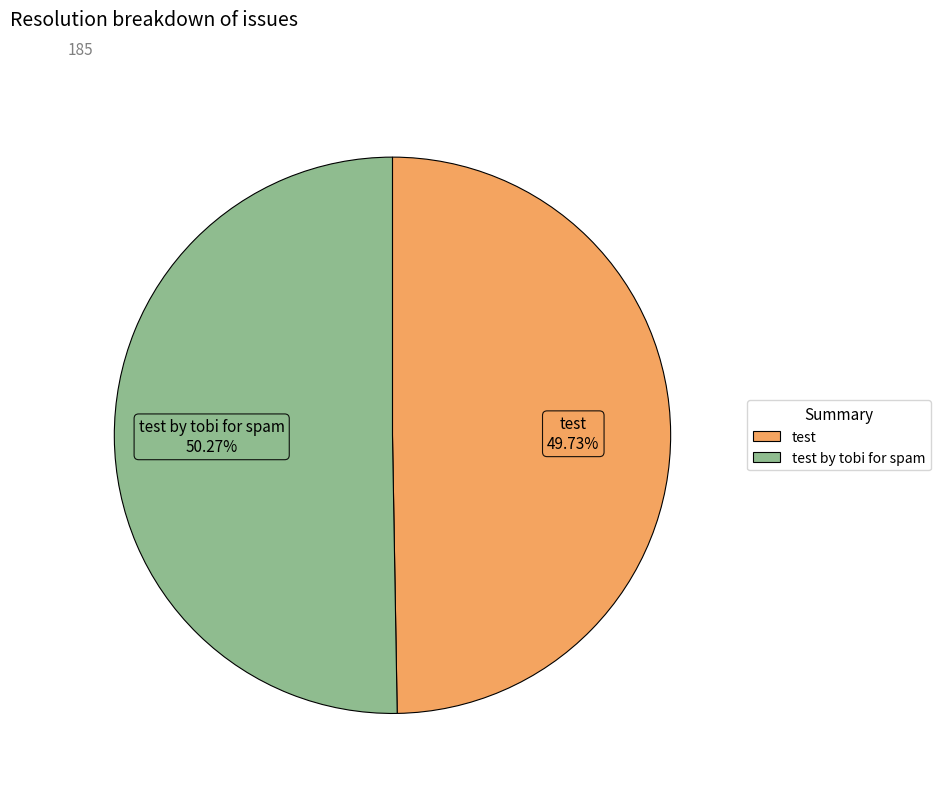

How many slices are in this pie chart?

2